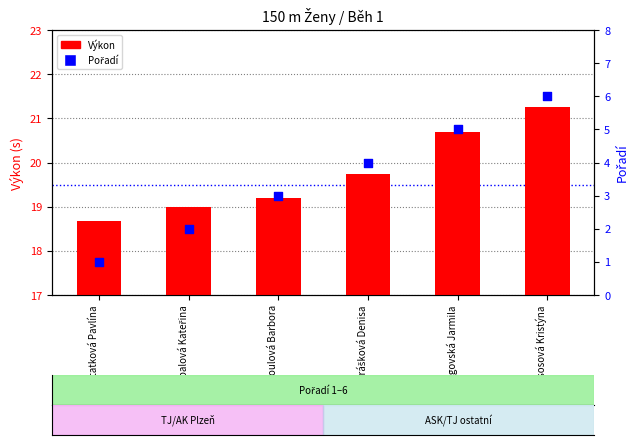

Is the value of Výkon at Vostatková Pavlína greater than the value of Pořadí at Vostatková Pavlína?

Yes